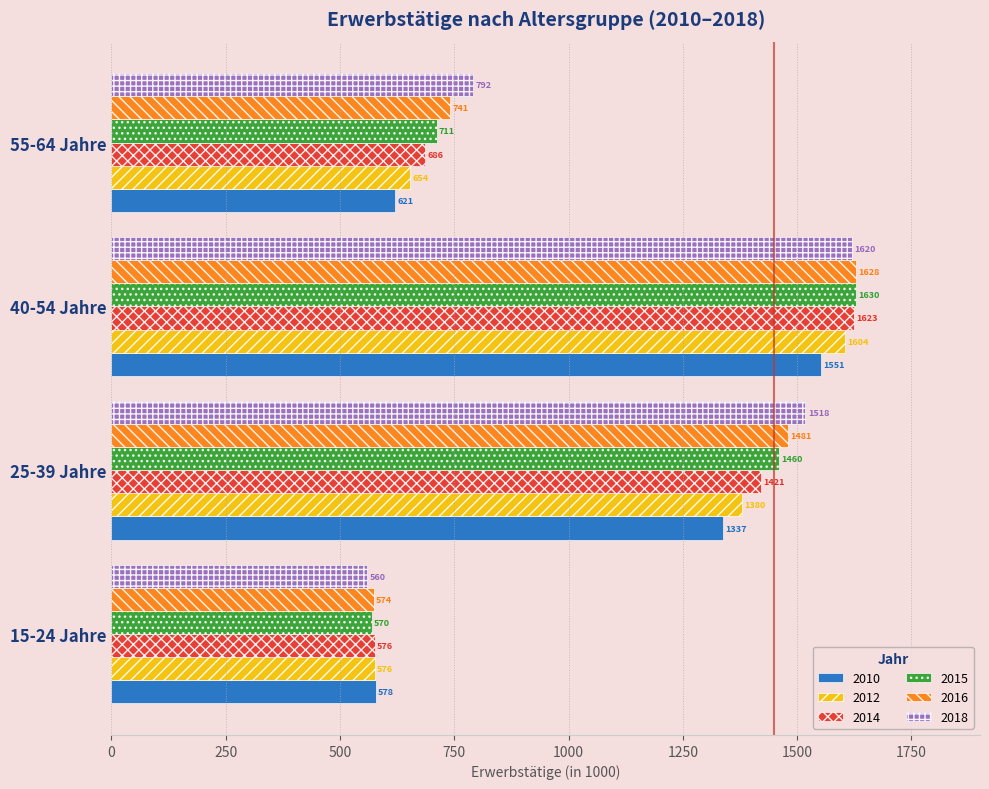

What is the spread (max minus min) of values at 40-54 Jahre?

78.2